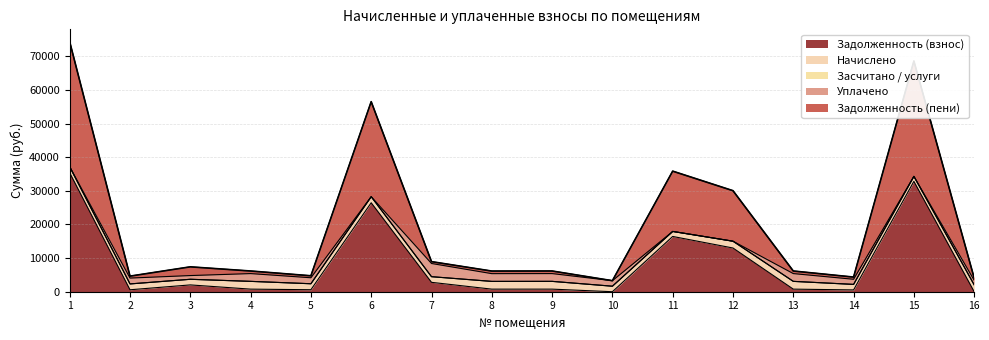

Reading left to right, what are all the values shown in this chart?

Задолженность (взнос): 1=35349.7	2=579.2	3=2025.8	4=769.9	5=592.6	6=26438.6	7=2791.0	8=767.4	9=769.9	10=0.0	11=16428.1	12=12992.3	13=769.2	14=537.3	15=32800.0	16=0.0
Начислено: 1=1789.0	2=1737.7	3=1671.7	4=2309.6	5=1778.0	6=1807.3	7=1679.0	8=2302.3	9=2309.6	10=1638.7	11=1492.0	12=2023.6	13=2309.6	14=1638.7	15=1484.7	16=2034.6
Засчитано / услуги: 1=0.0	2=0.0	3=0.0	4=0.0	5=0.0	6=0.0	7=0.0	8=0.0	9=0.0	10=0.0	11=0.0	12=0.0	13=0.0	14=0.0	15=0.0	16=0.0
Уплачено: 1=0.0	2=1737.7	3=1105.0	4=2309.6	5=1778.2	6=0.0	7=3920.4	8=2302.3	9=2309.6	10=1638.7	11=0.0	12=0.0	13=2308.9	14=1522.8	15=0.0	16=1356.4
Задолженность (пени): 1=37138.7	2=579.2	3=2592.5	4=769.9	5=592.5	6=28246.0	7=549.6	8=767.4	9=769.9	10=0.0	11=17920.1	12=15016.0	13=769.9	14=653.2	15=34284.8	16=678.2